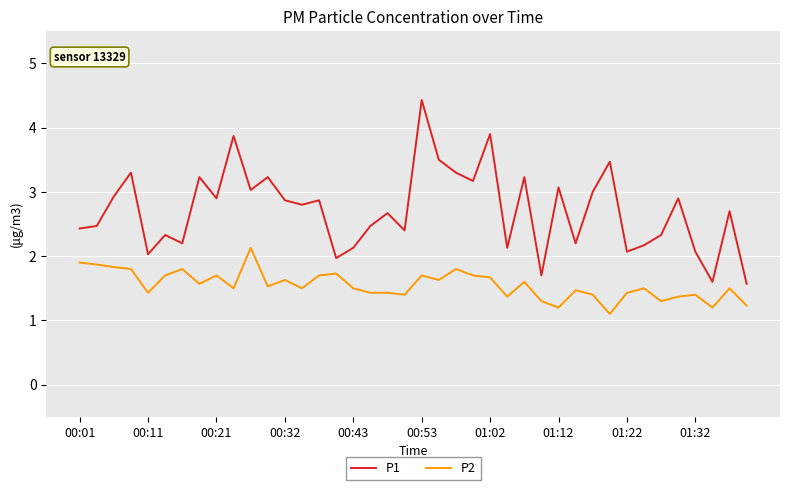

Rank the series by their maximum value, from lowest to highest.

P2, P1